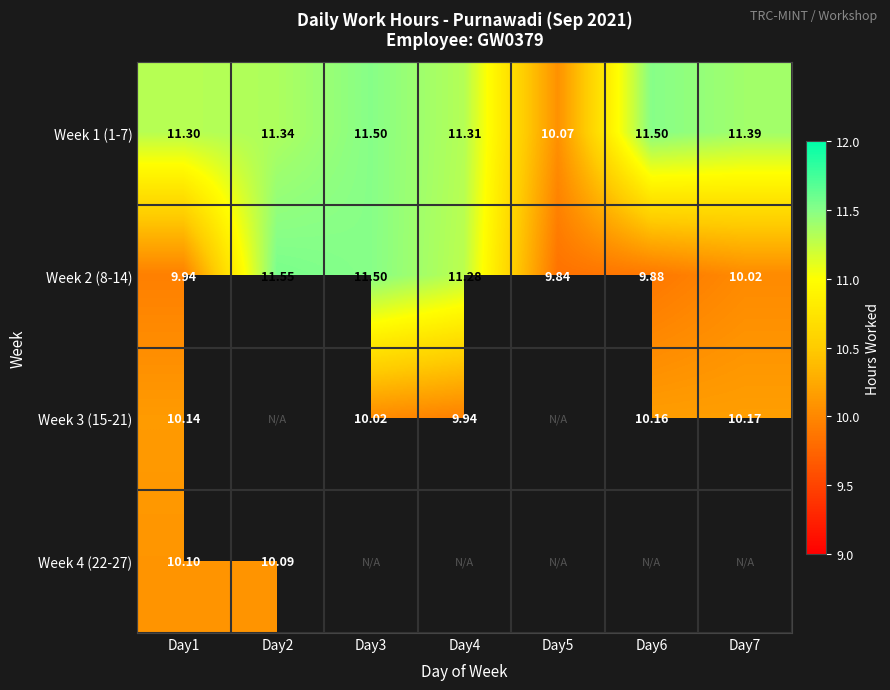

Is the value of Week 1 (1-7) at Day2 greater than the value of Week 3 (15-21) at Day1?

Yes